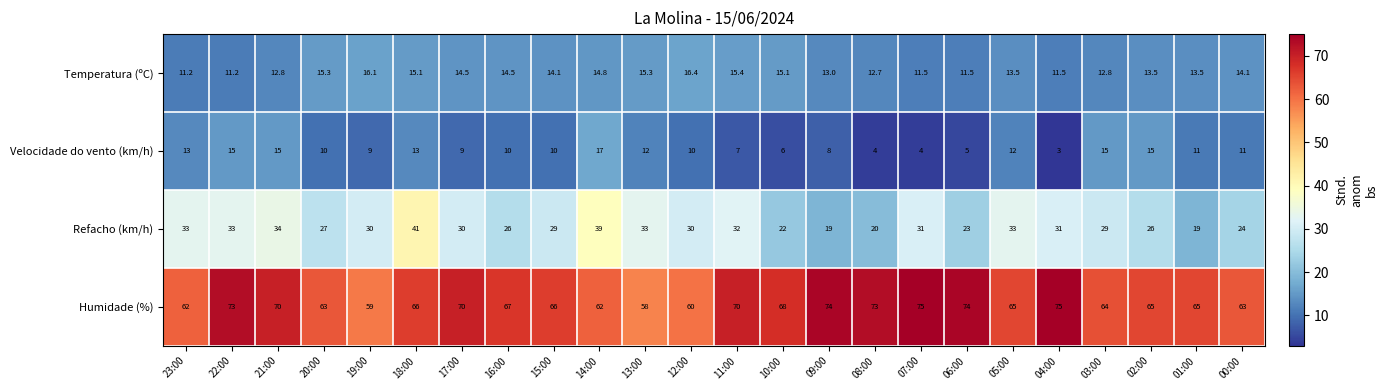

What is the difference between the highest and lowest values at 10:00?

62.0